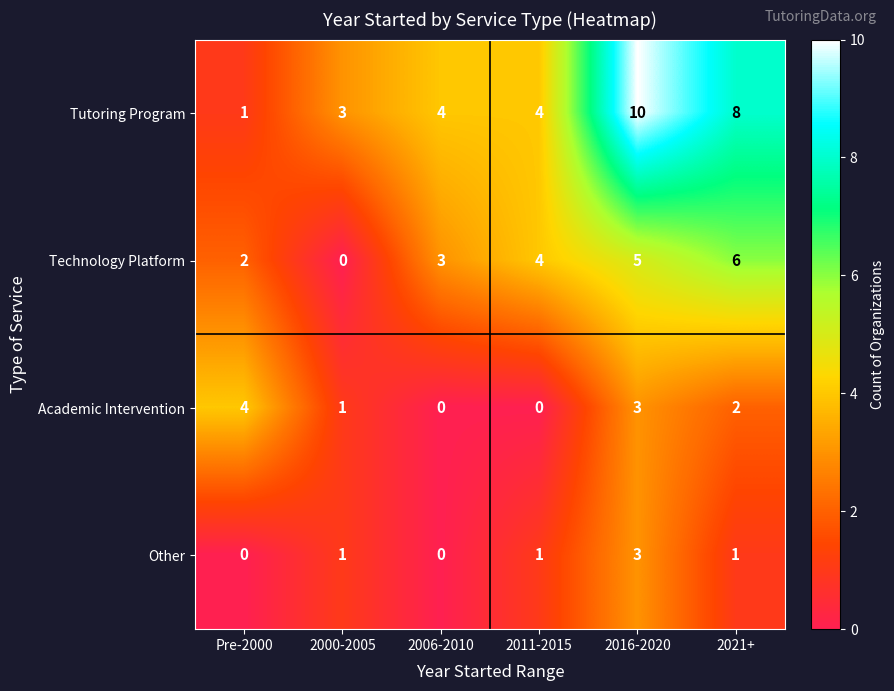

Reading right to left, extract all data points from this chart.

Tutoring Program: 8	10	4	4	3	1
Technology Platform: 6	5	4	3	0	2
Academic Intervention: 2	3	0	0	1	4
Other: 1	3	1	0	1	0